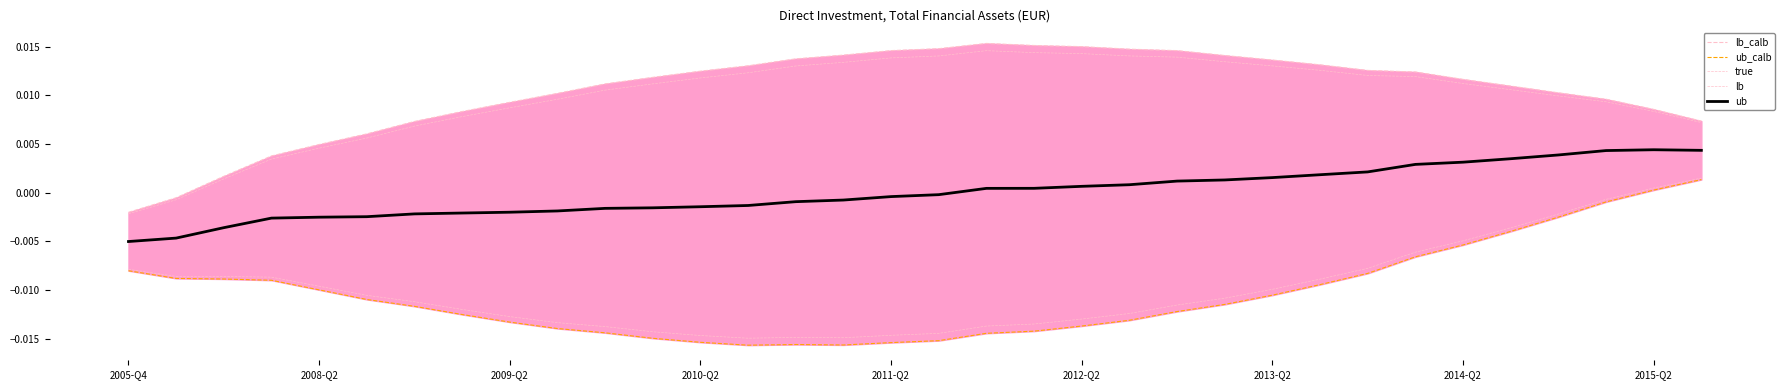

At which category does the chart reach its minimum across all series?

13